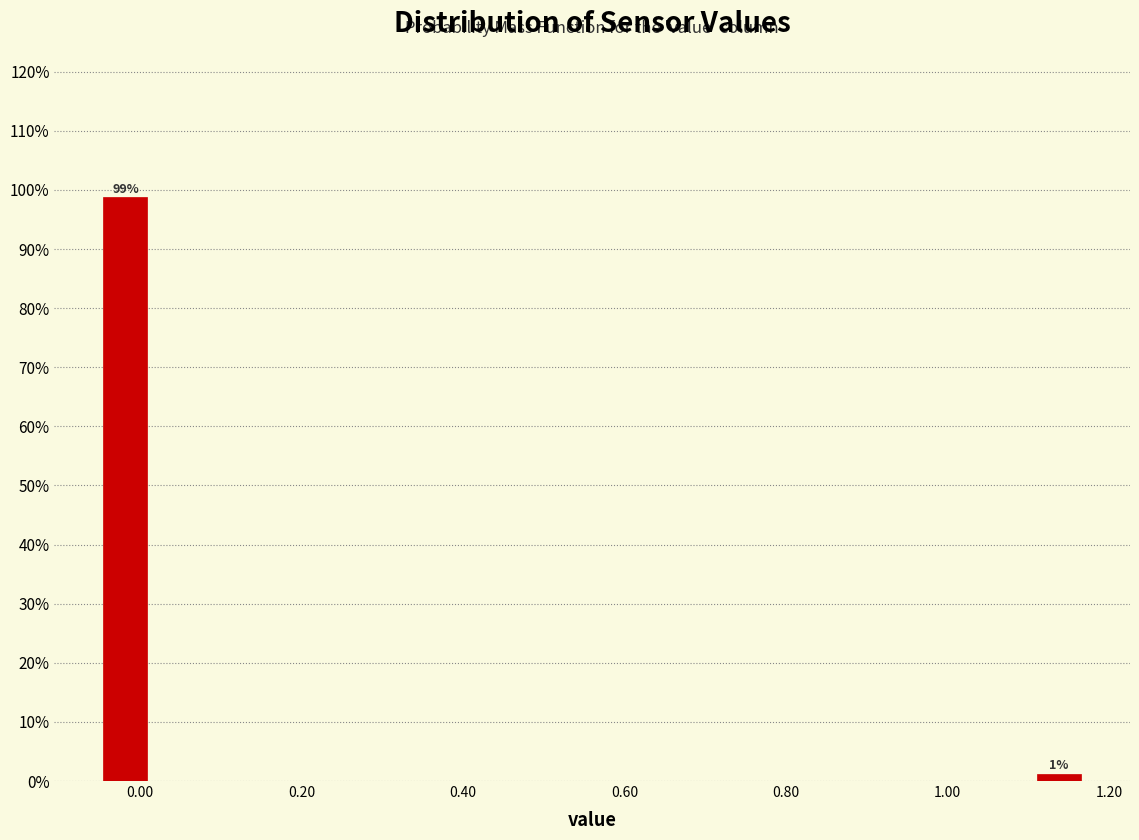

Around what value on the x-axis is the tallest bar? Give the approximate position of its centre, as read against the axis.

-0.02